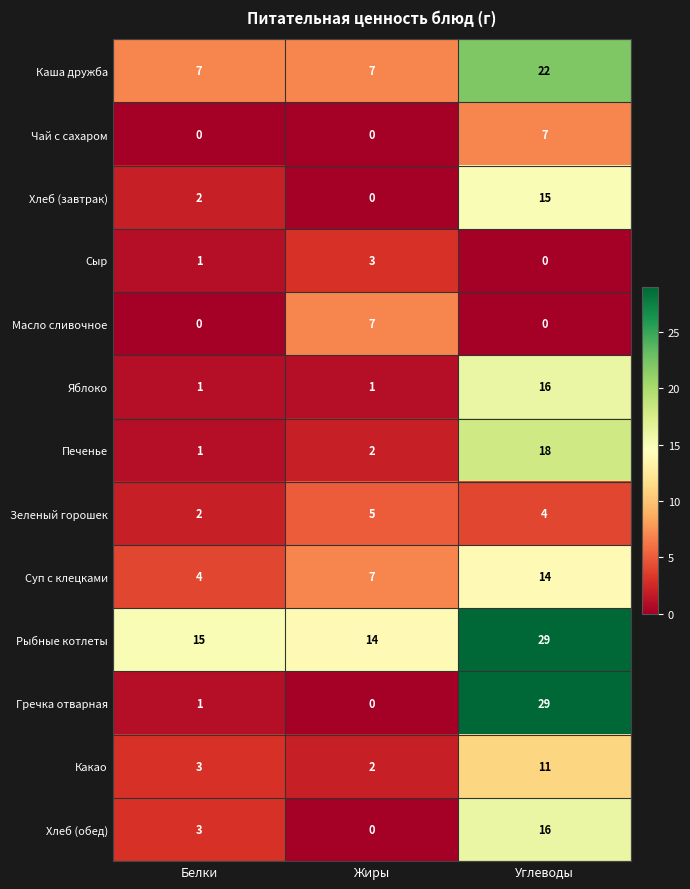

Rank the categories by Печенье value from highest to lowest.

Углеводы, Жиры, Белки